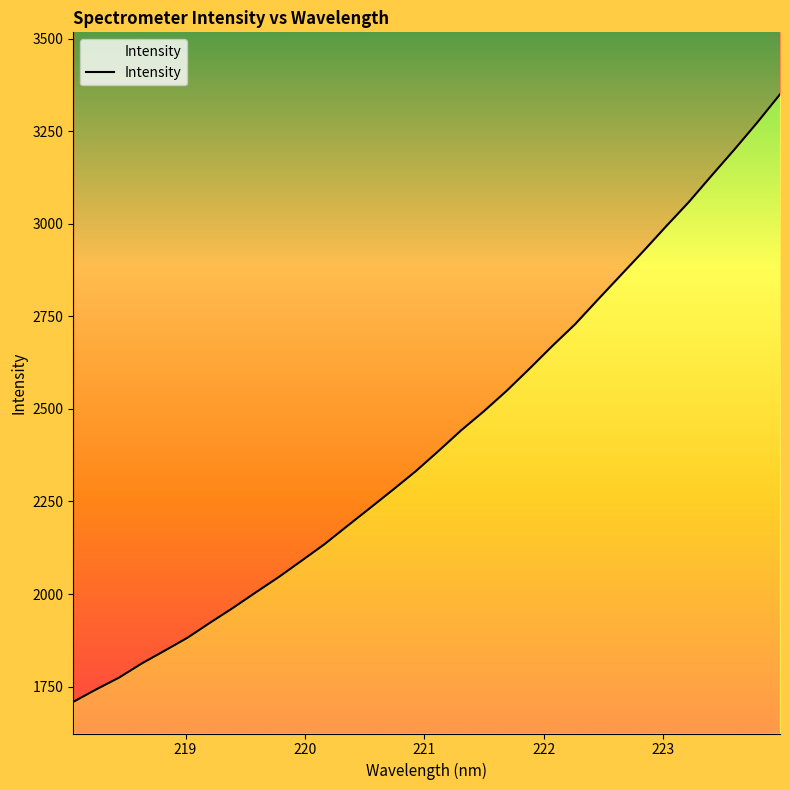

Reading right to left, what are all the values shown in this chart?

3350.0	3273.8	3201.1	3130.8	3059.3	2993.6	2926.3	2860.9	2795.2	2728.8	2669.9	2608.7	2549.0	2493.8	2442.0	2385.8	2331.2	2281.1	2232.0	2183.3	2134.1	2089.7	2045.6	2004.5	1962.6	1922.7	1881.7	1846.7	1812.3	1773.9	1742.1	1708.5